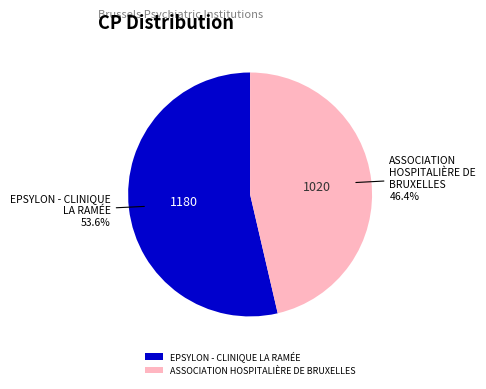

Which slice is the largest?

EPSYLON - CLINIQUE LA RAMÉE